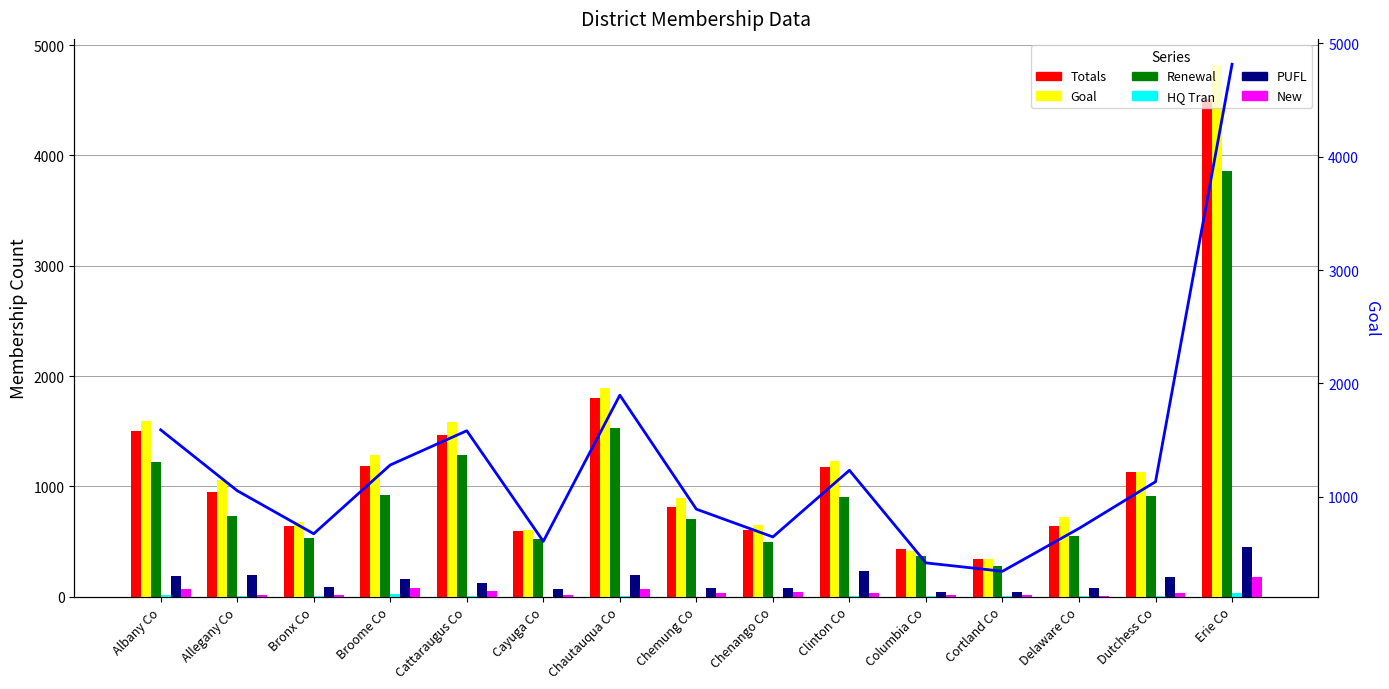

Which series has the largest range (max minus min)?

Goal